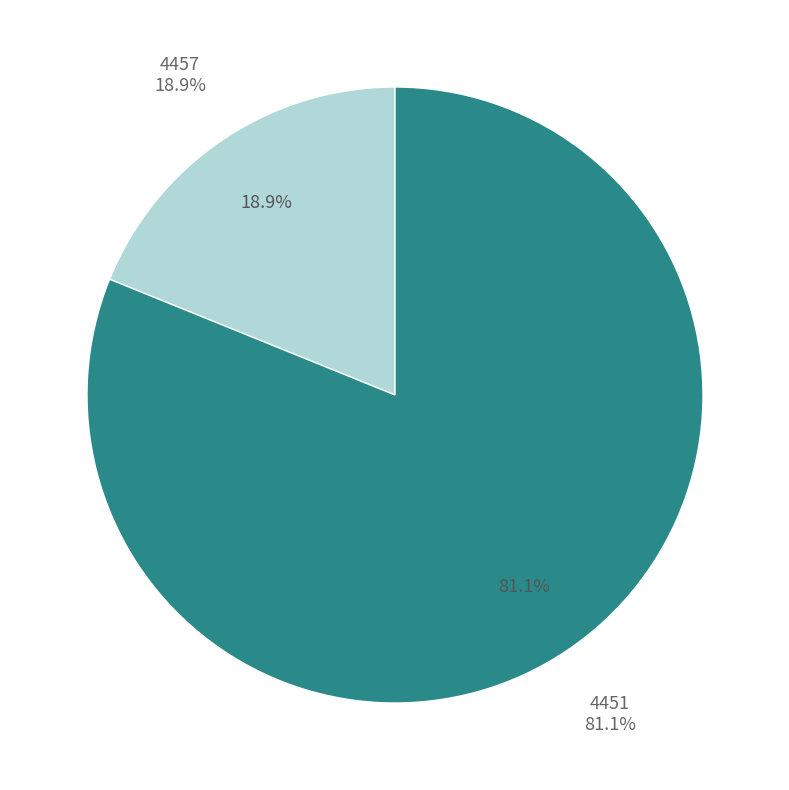

To the nearest percent, what is the difference between the 4451 and 4457 slice percentages?

62%